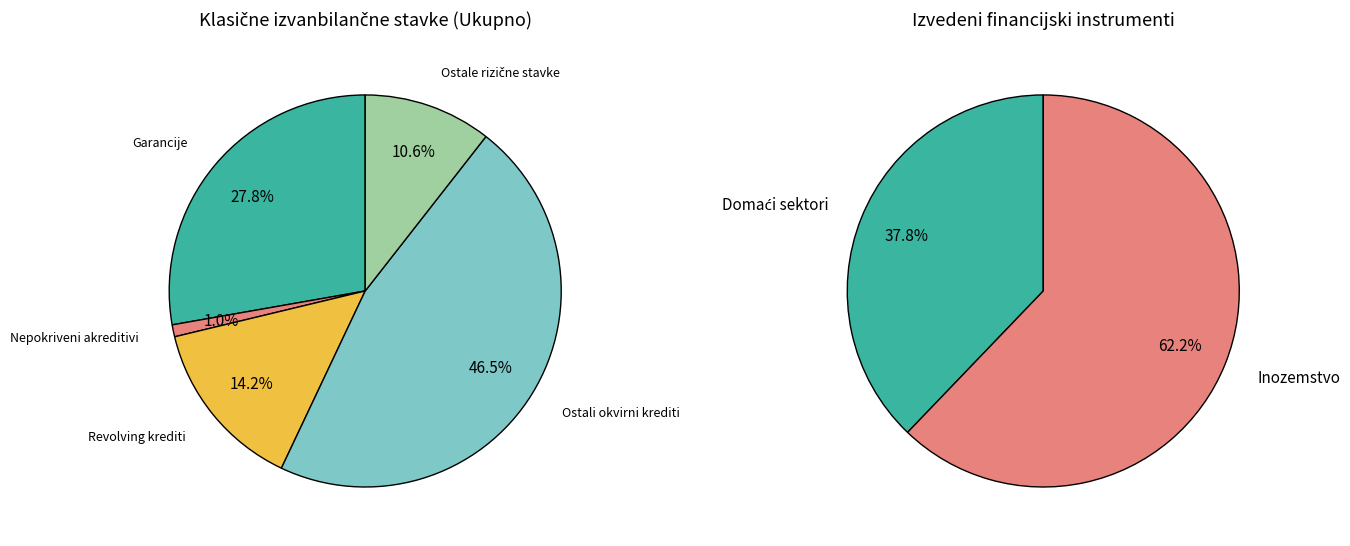

Which slice is the largest?

Ostali okvirni krediti